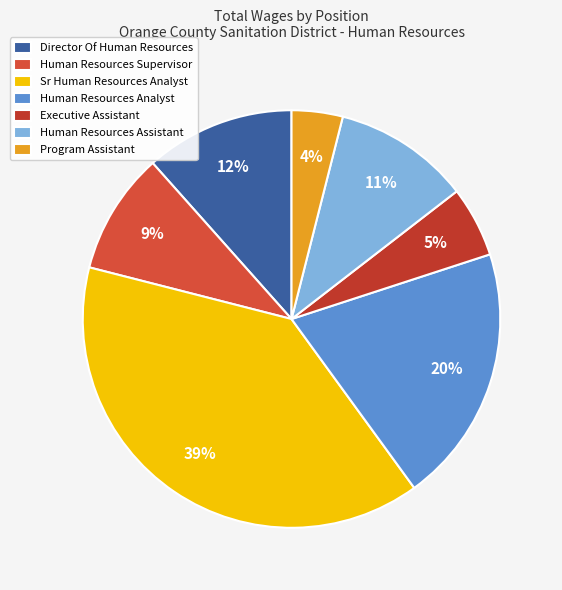

Which has a higher value, Executive Assistant or Program Assistant?

Executive Assistant